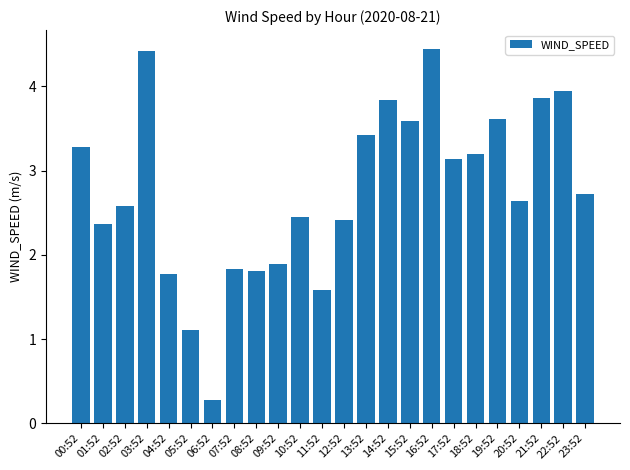

How many data points are above 2?

17